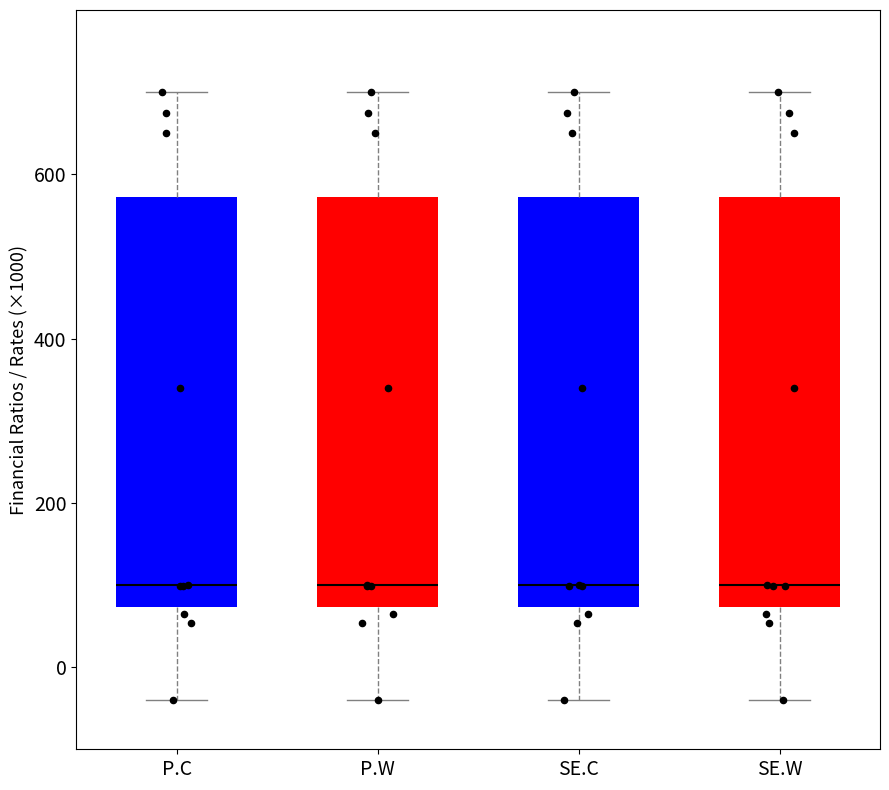

Reading left to right, read every box against the y-axis: the position of its median line, the range the box covers, and the ends of its whiskers. The values are not printed on the chart, so give them approximately, as read against the axis.

P.C: median 100, box 80 to 580, whiskers -40 to 700
P.W: median 100, box 80 to 580, whiskers -40 to 700
SE.C: median 100, box 80 to 580, whiskers -40 to 700
SE.W: median 100, box 80 to 580, whiskers -40 to 700